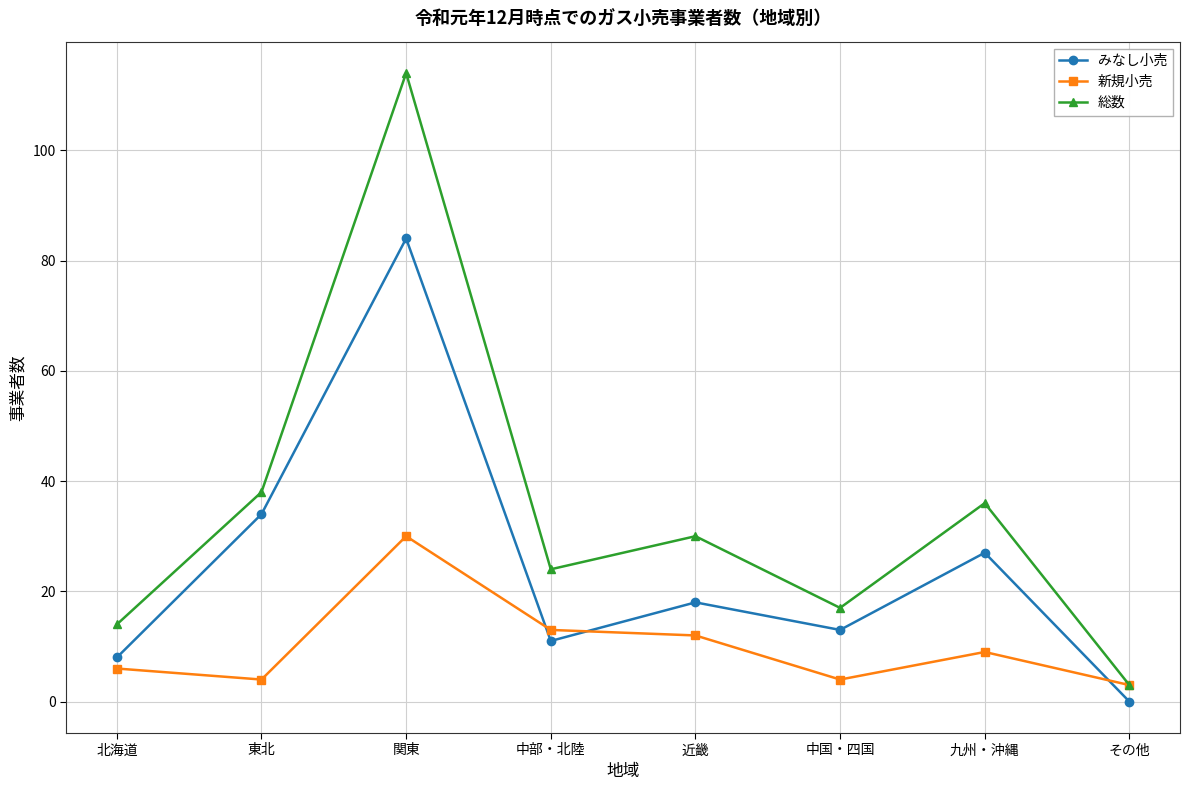

What is the average value of the みなし小売 series?

24